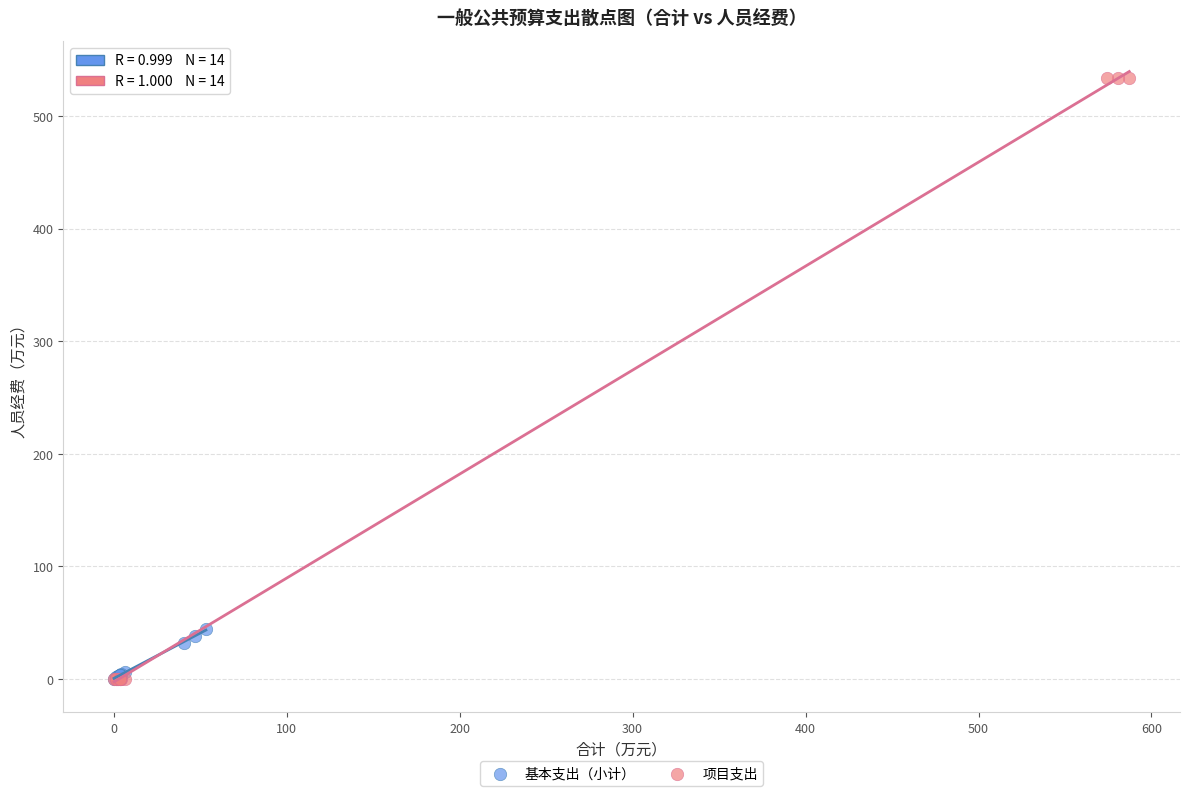

Which series contains the highest Y value?

项目支出